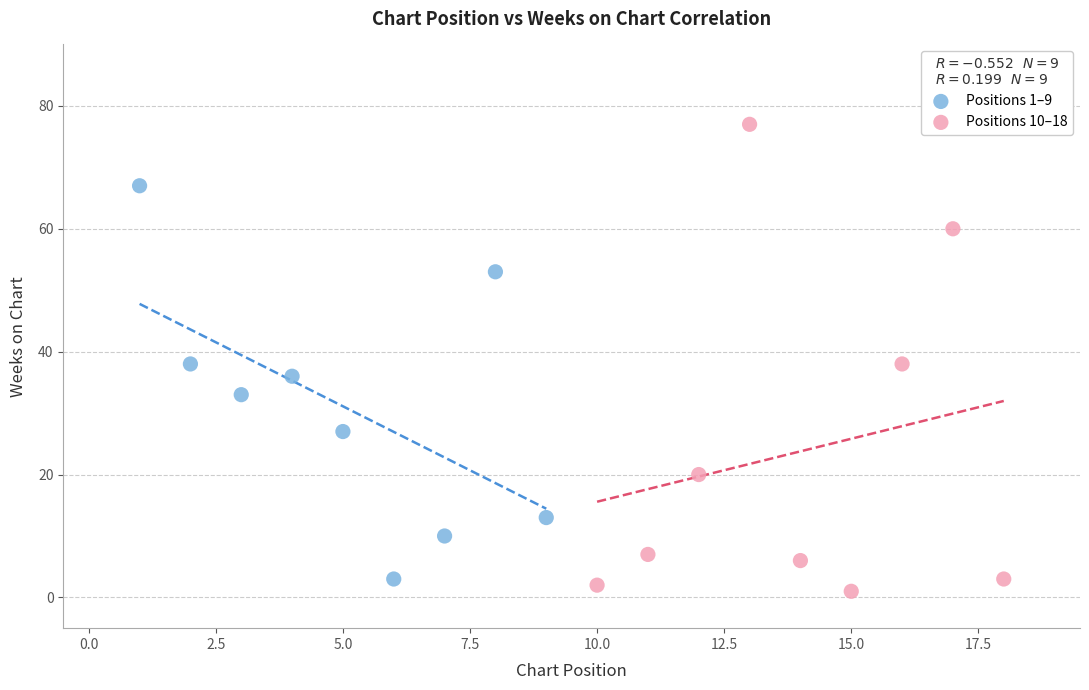

What are all the series names shown in the legend?

Positions 1–9, Positions 10–18